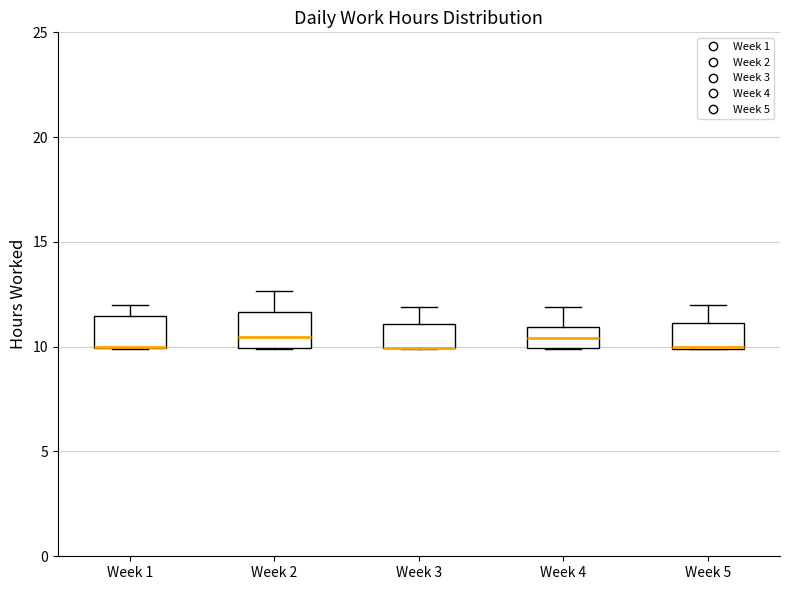

Where does the median line of the box for Week 4 sit on the y-axis? The values are not printed on the chart, so give them approximately, as read against the axis.

10.5